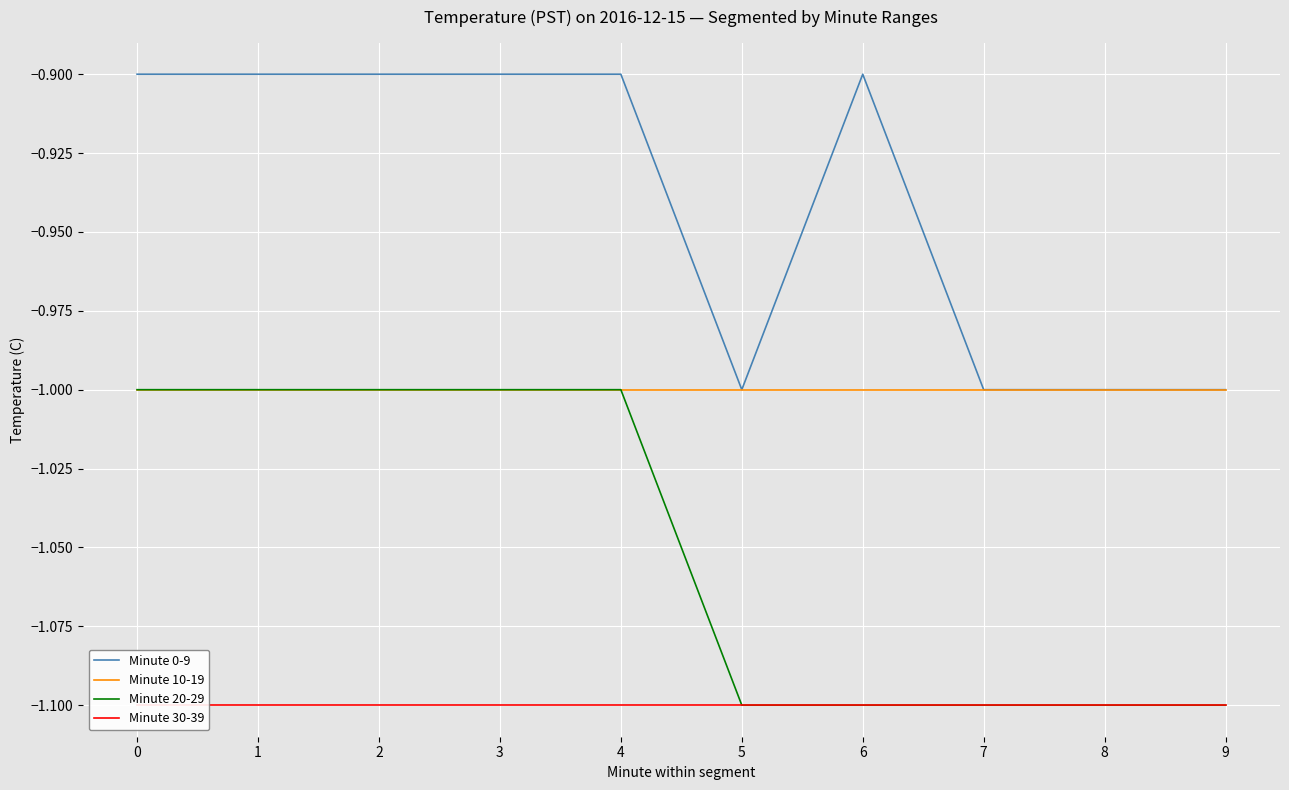

What is the minimum value shown in the chart?

-1.1